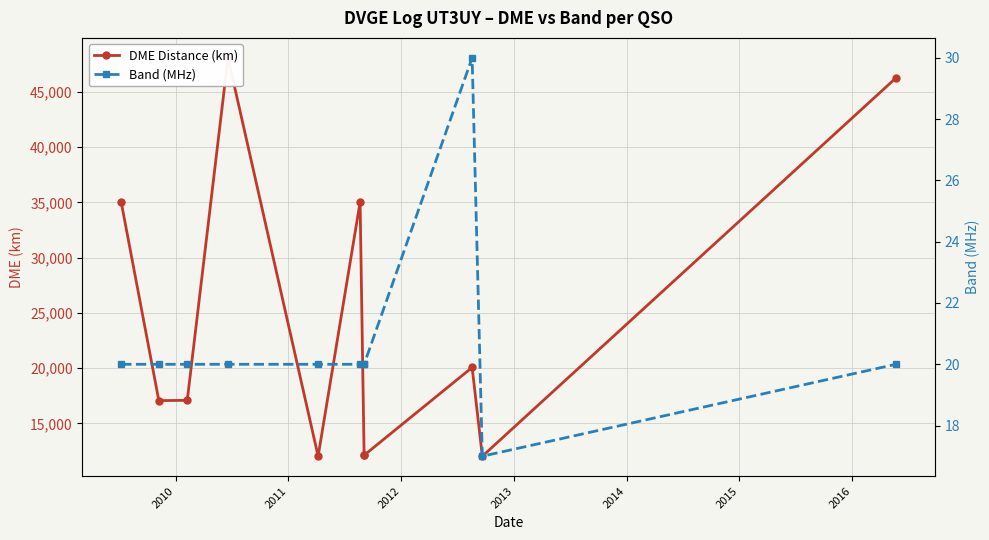

Which category has the highest value across all series?

2012